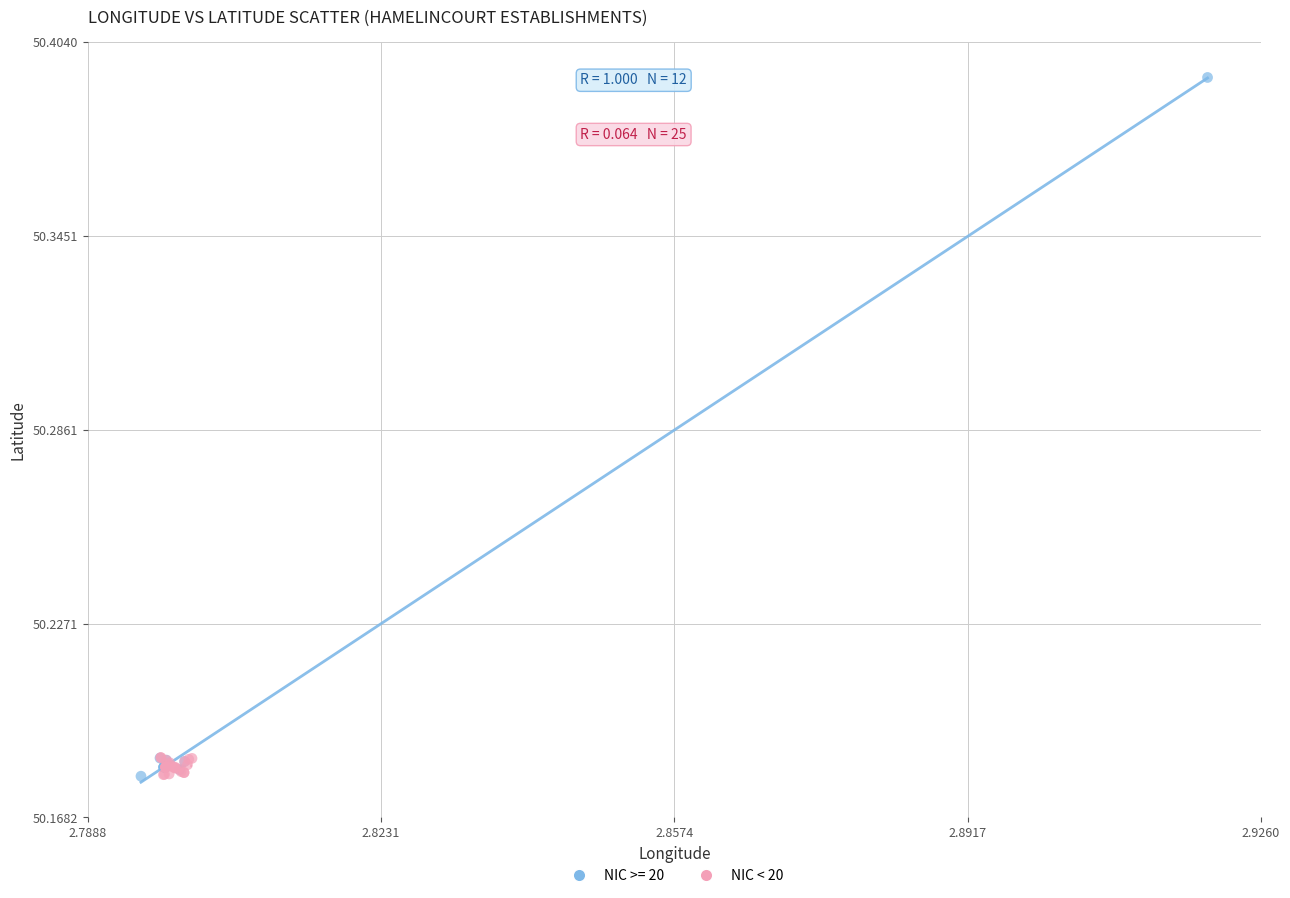

Which series reaches the maximum Y coordinate?

NIC >= 20